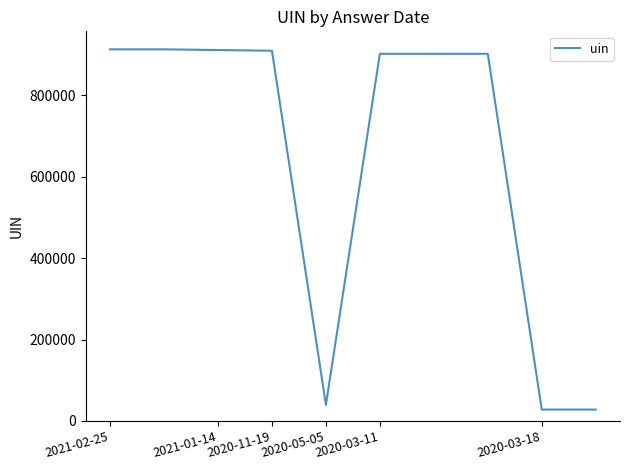

What is the minimum value shown in the chart?

27954